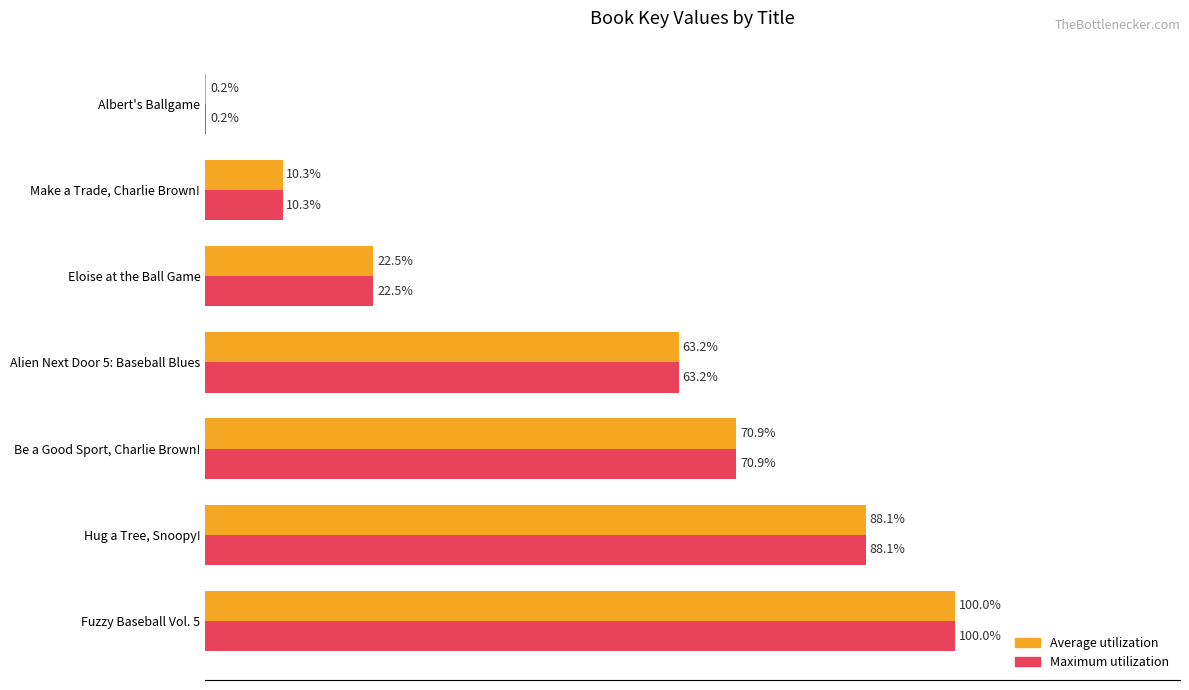

At which category is the sum across all series the highest?

Fuzzy Baseball Vol. 5